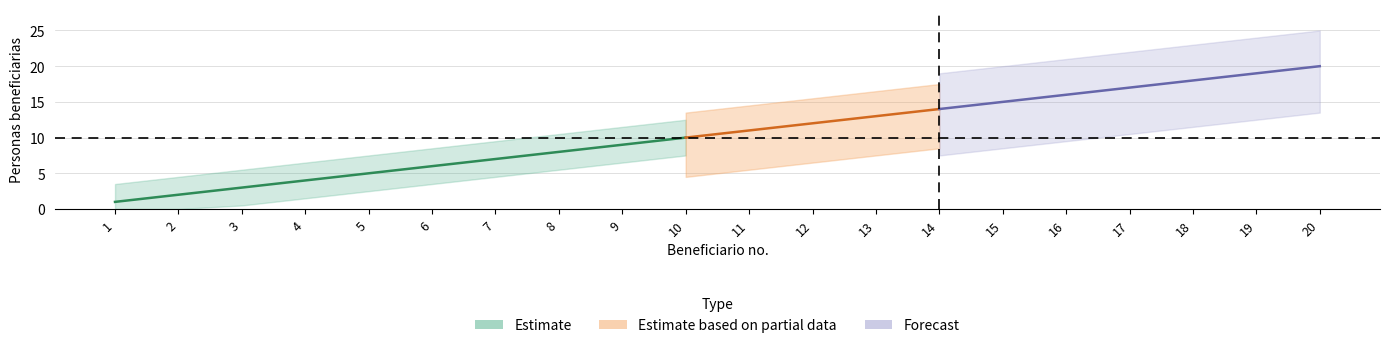

What is the value of the 10th point from the left?

10